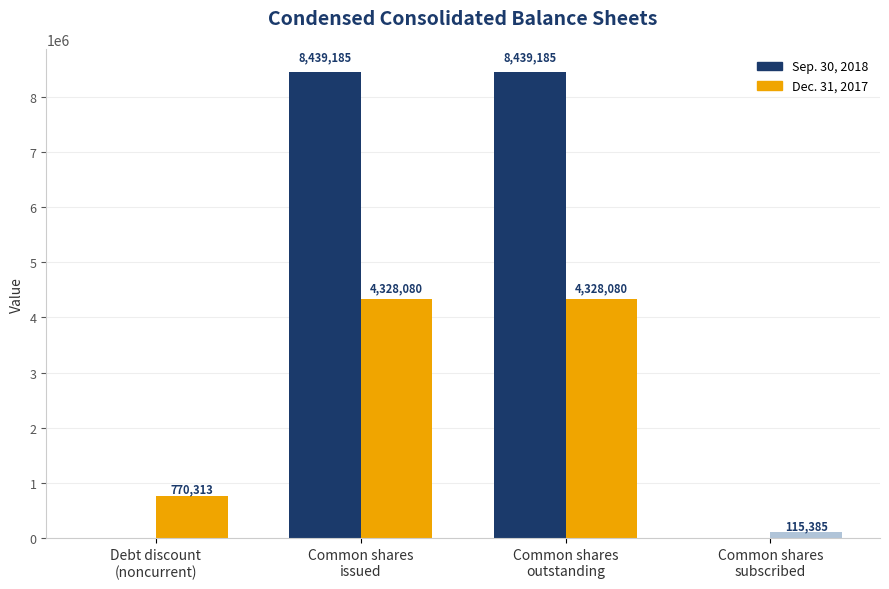

Reading right to left, extract all data points from this chart.

Sep. 30, 2018: Common shares
subscribed=0	Common shares
outstanding=8439185	Common shares
issued=8439185	Debt discount
(noncurrent)=0
Dec. 31, 2017: Common shares
subscribed=115385	Common shares
outstanding=4328080	Common shares
issued=4328080	Debt discount
(noncurrent)=770313